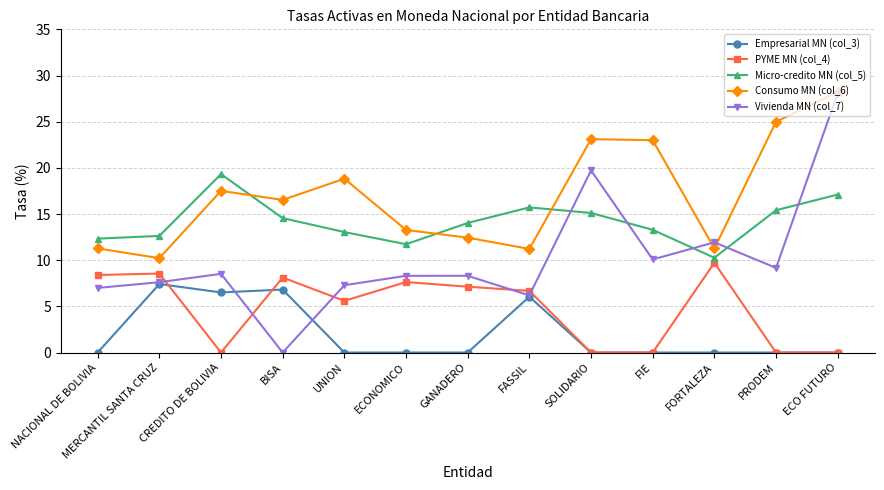

At which category is the sum across all series the highest?

ECO FUTURO